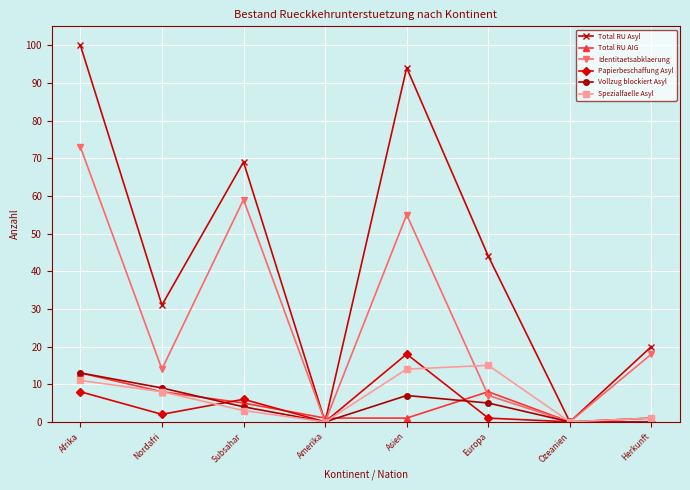

What is the maximum value for Vollzug blockiert Asyl?

13